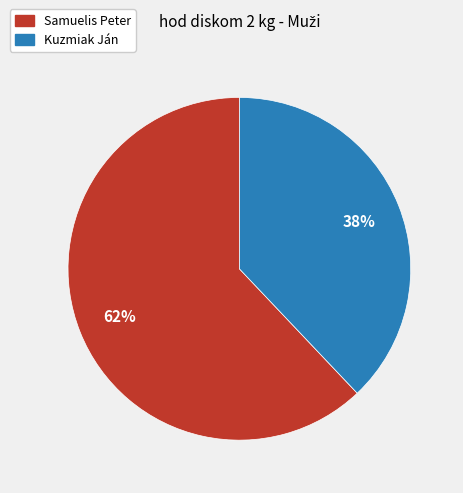

Which slice is the smallest?

Kuzmiak Ján